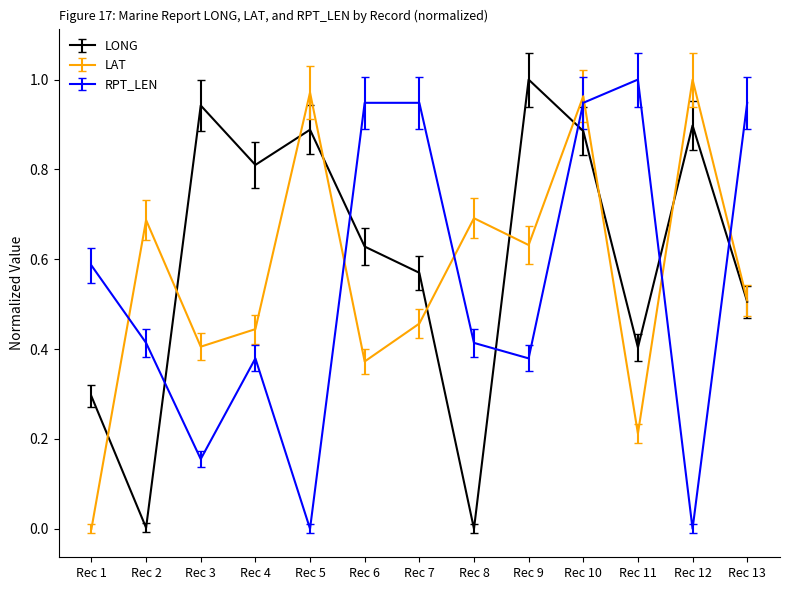

At which label does LAT reach its peak?

Rec 12